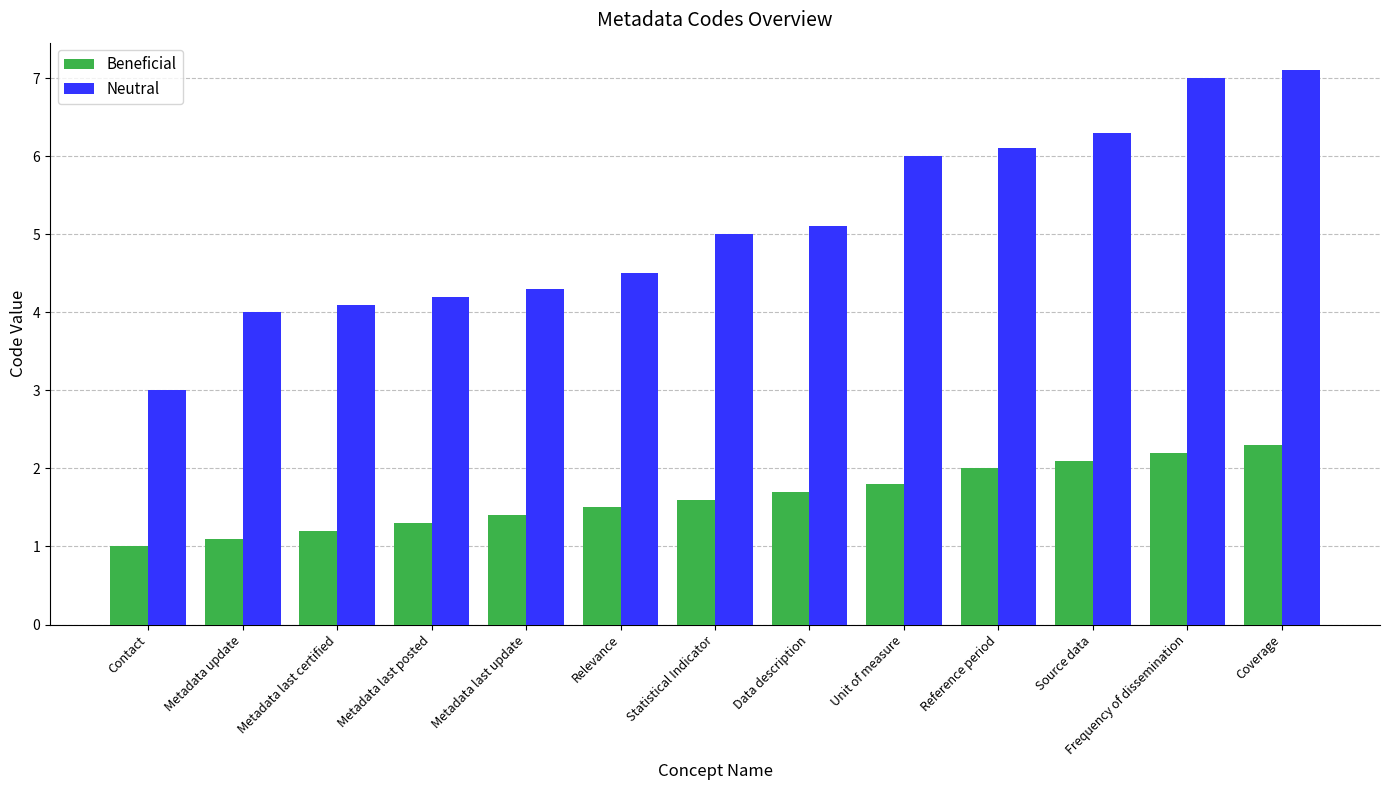

The Beneficial series shows 1.5 at Relevance. True or false?

True